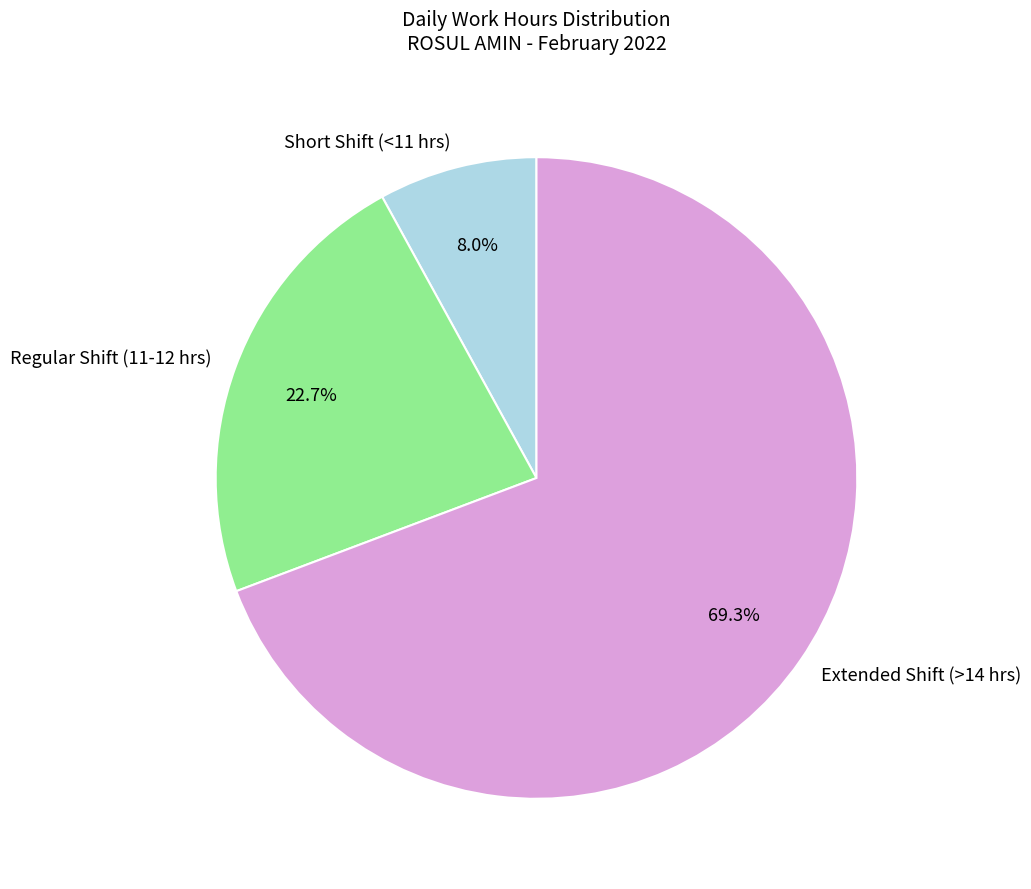

Which has a higher value, Regular Shift (11-12 hrs) or Extended Shift (>14 hrs)?

Extended Shift (>14 hrs)